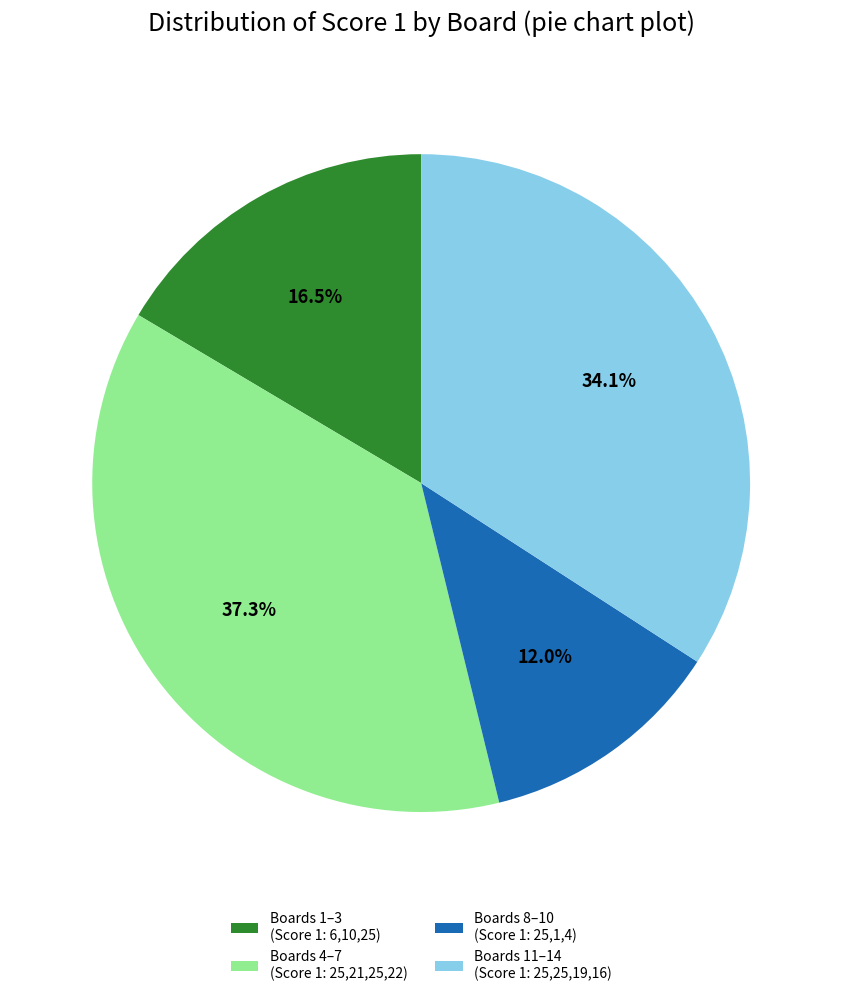

Do Boards 11–14 (Score 1: 25,25,19,16) and Boards 4–7 (Score 1: 25,21,25,22) together represent more than half of the pie?

Yes